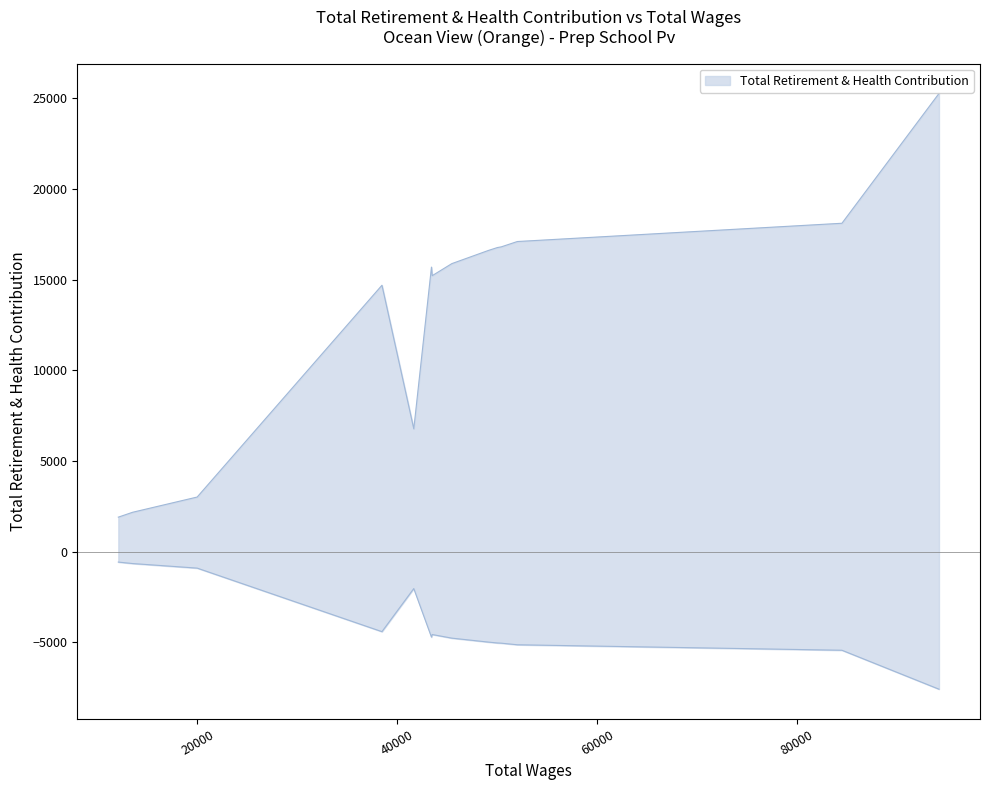

What is the label of the 7th point from the right?

43491.0